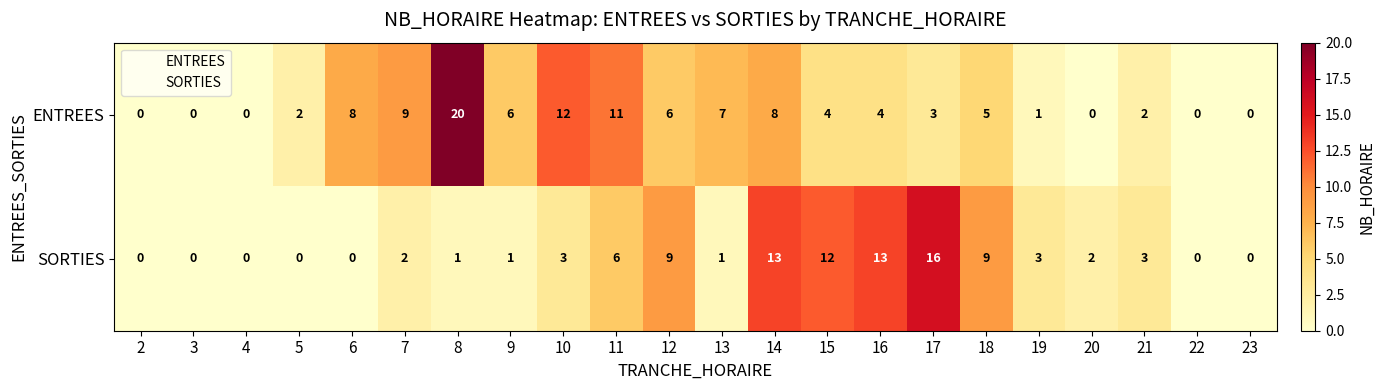

True or false: SORTIES has a value of 3 at 7.

False